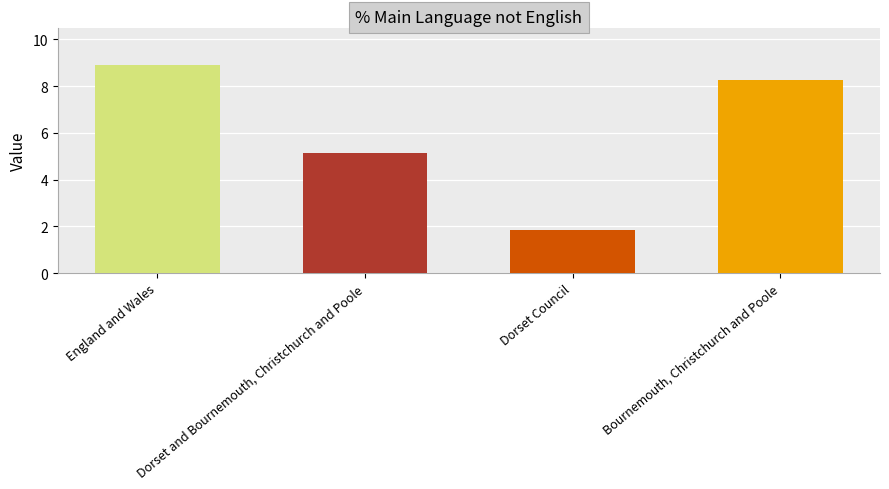

Where does the data first go above 8?

England and Wales